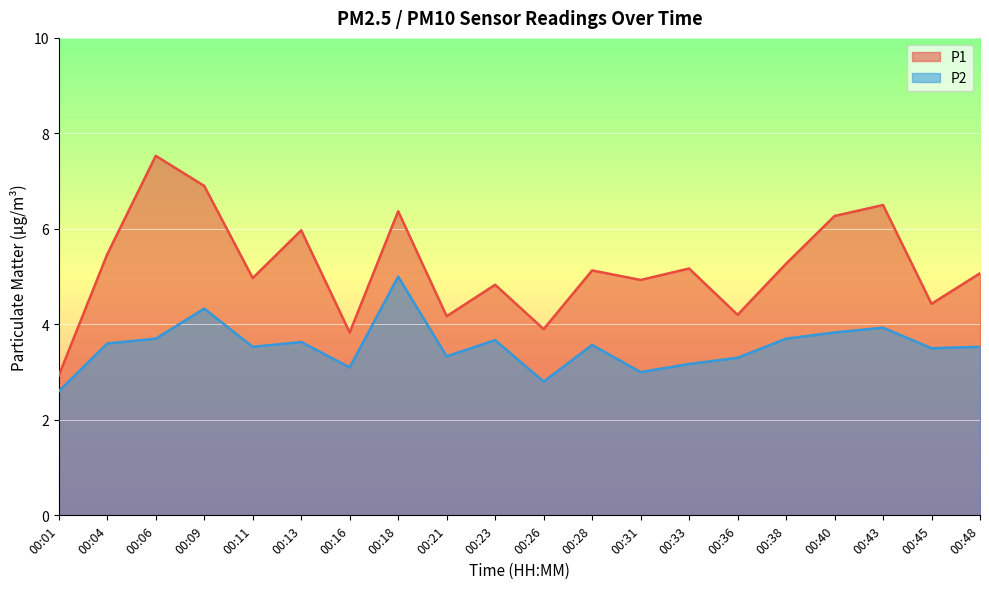

In P2, how many points are lower than both neighbors (excluding endpoints)?

6